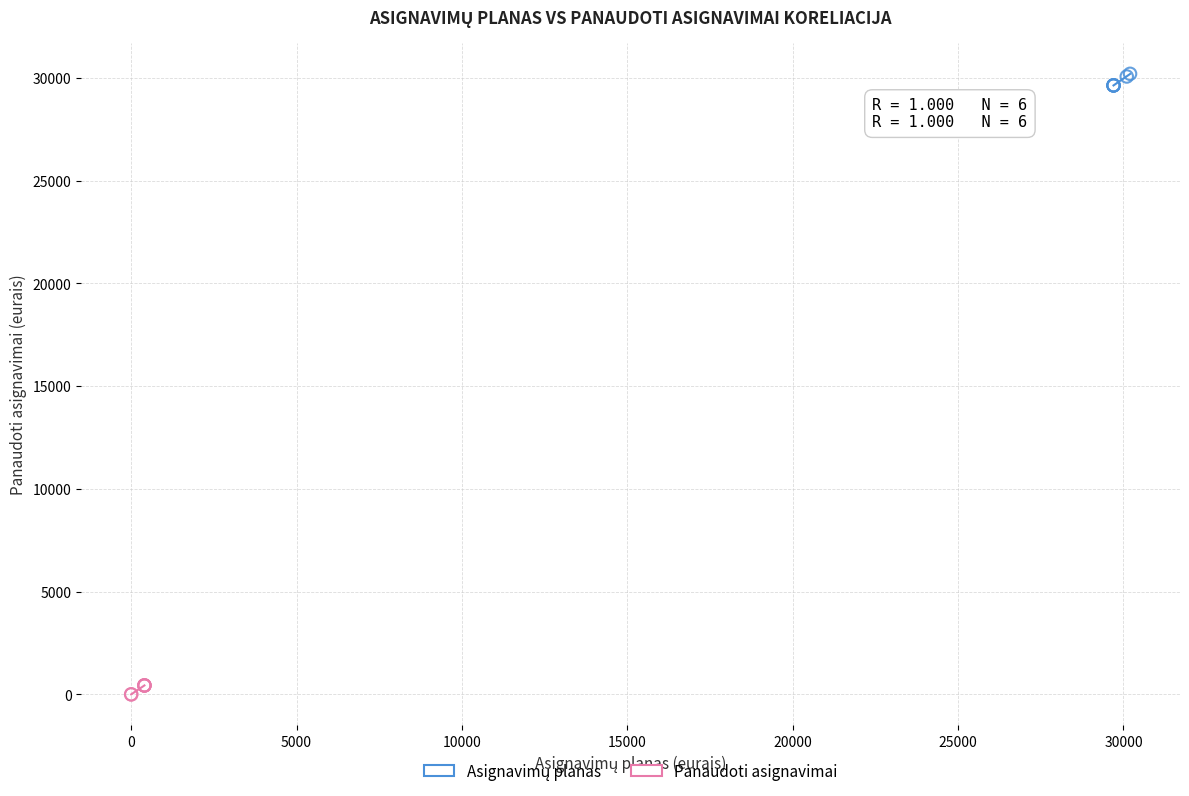

Which series reaches the minimum Y coordinate?

Panaudoti asignavimai